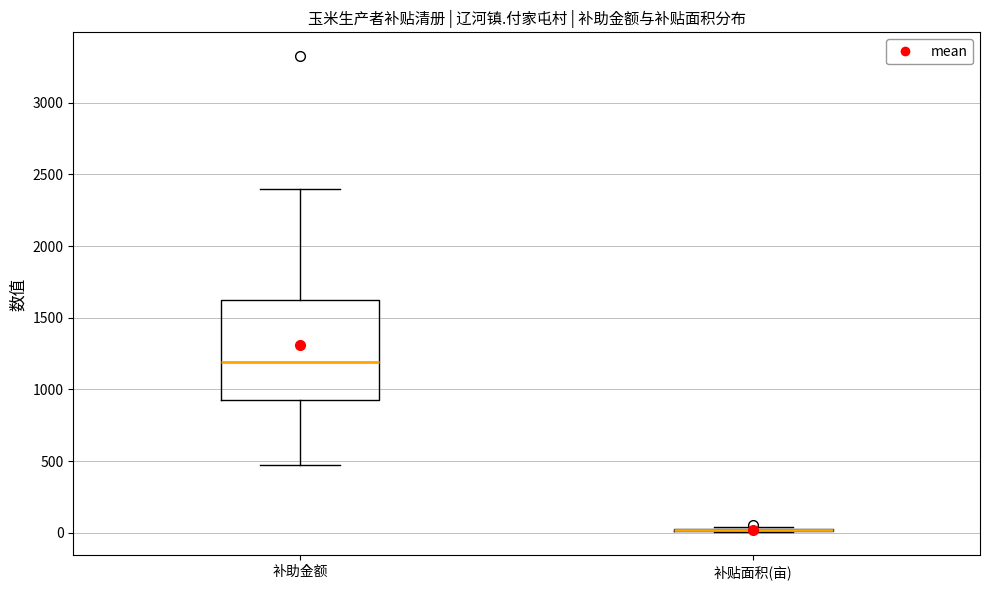

Reading left to right, read every box against the y-axis: the position of its median line, the range the box covers, and the ends of its whiskers. The values are not printed on the chart, so give them approximately, as read against the axis.

补助金额: median 1200, box 950 to 1650, whiskers 450 to 2400
补贴面积(亩): box collapsed to a line at 0, whiskers 0 to 50